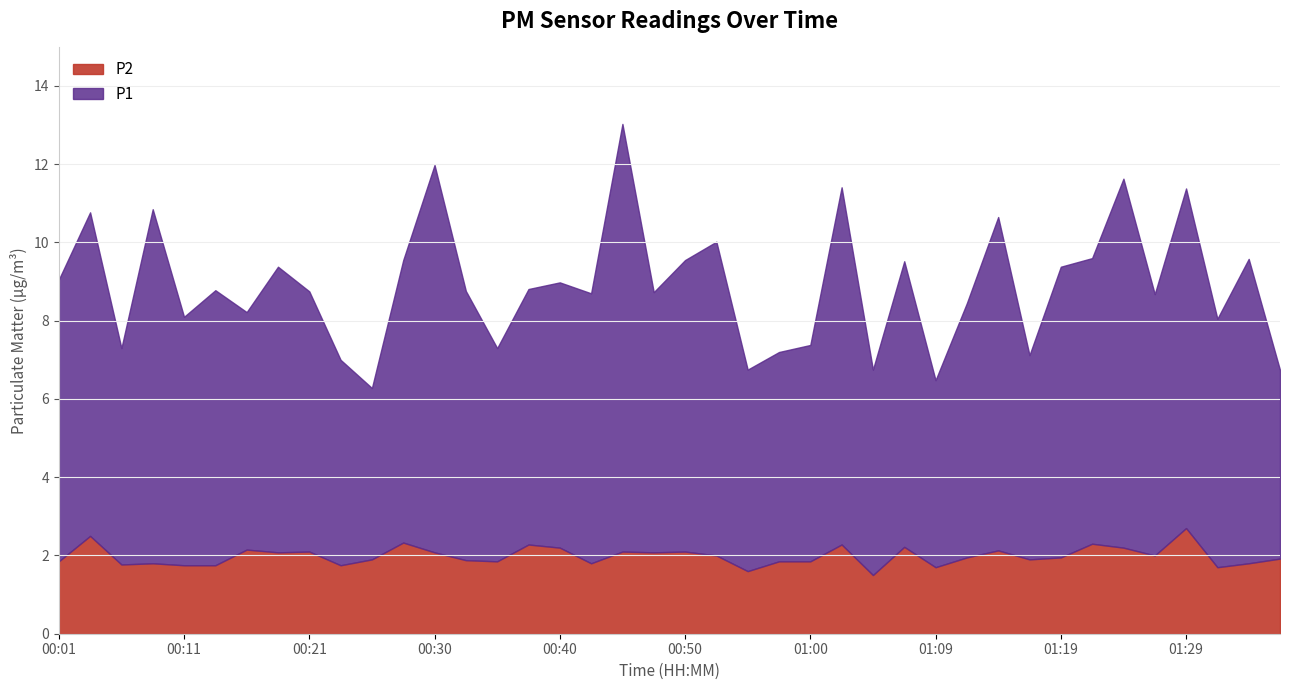

True or false: P1 has a value of 5.4 at 00:38.

False